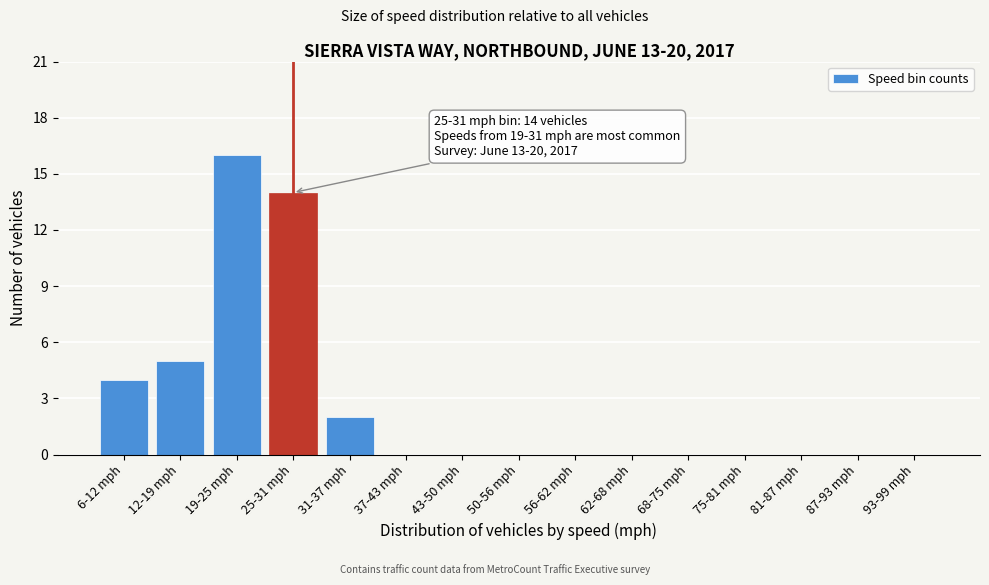

Reading left to right, transcribe all the data shown in this chart.

6-12 mph=4	12-19 mph=5	19-25 mph=16	25-31 mph=14	31-37 mph=2	37-43 mph=0	43-50 mph=0	50-56 mph=0	56-62 mph=0	62-68 mph=0	68-75 mph=0	75-81 mph=0	81-87 mph=0	87-93 mph=0	93-99 mph=0